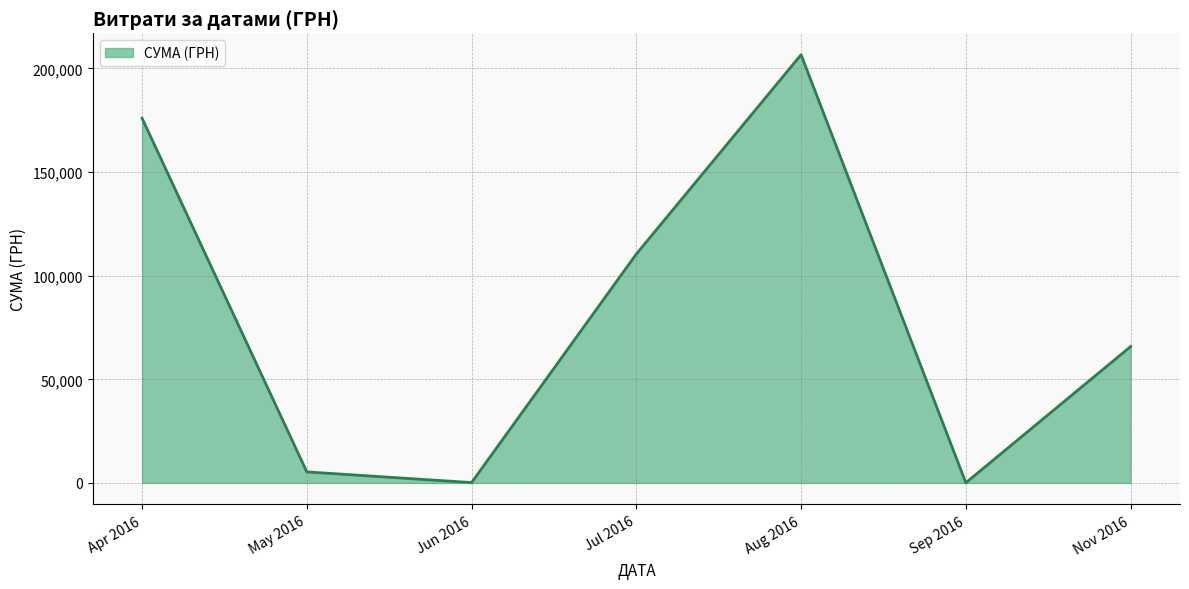

What is the difference between the maximum and minimum values?

206547.1